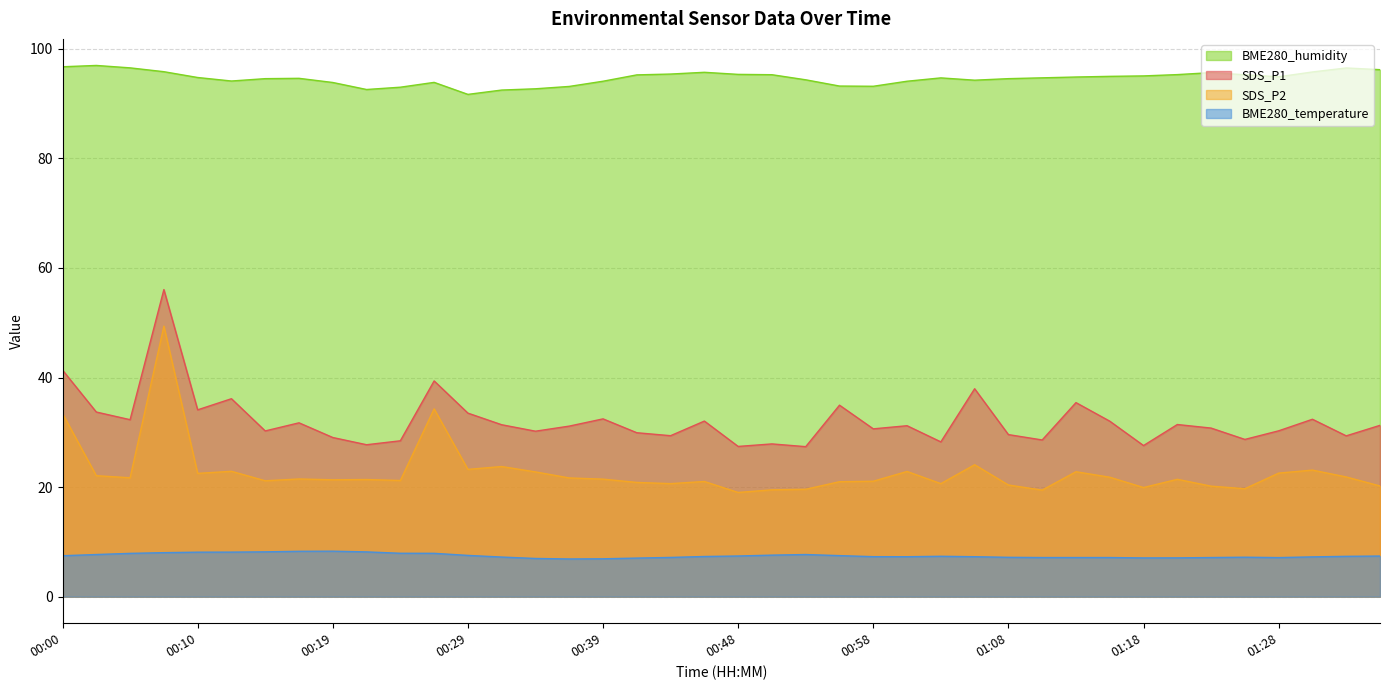

The value of BME280_humidity at 00:31 is 164.7. True or false?

False